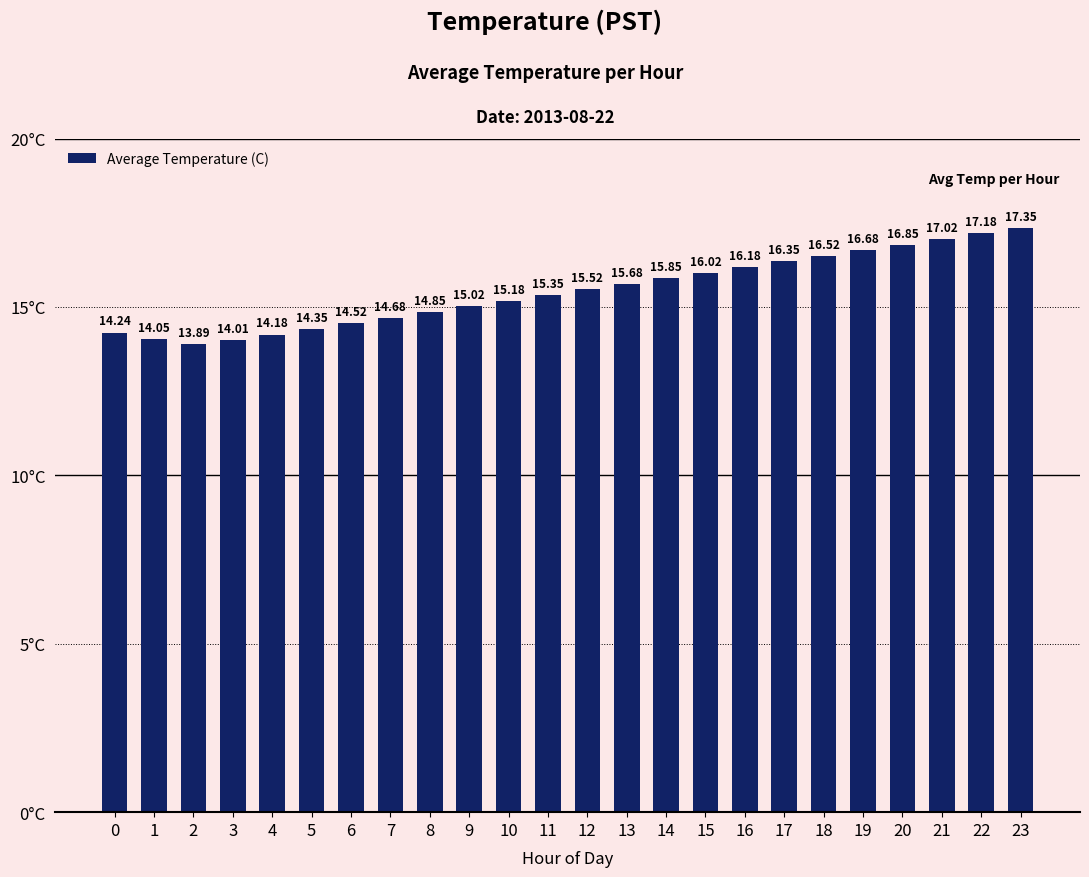

What is the difference between the maximum and minimum values?

3.5